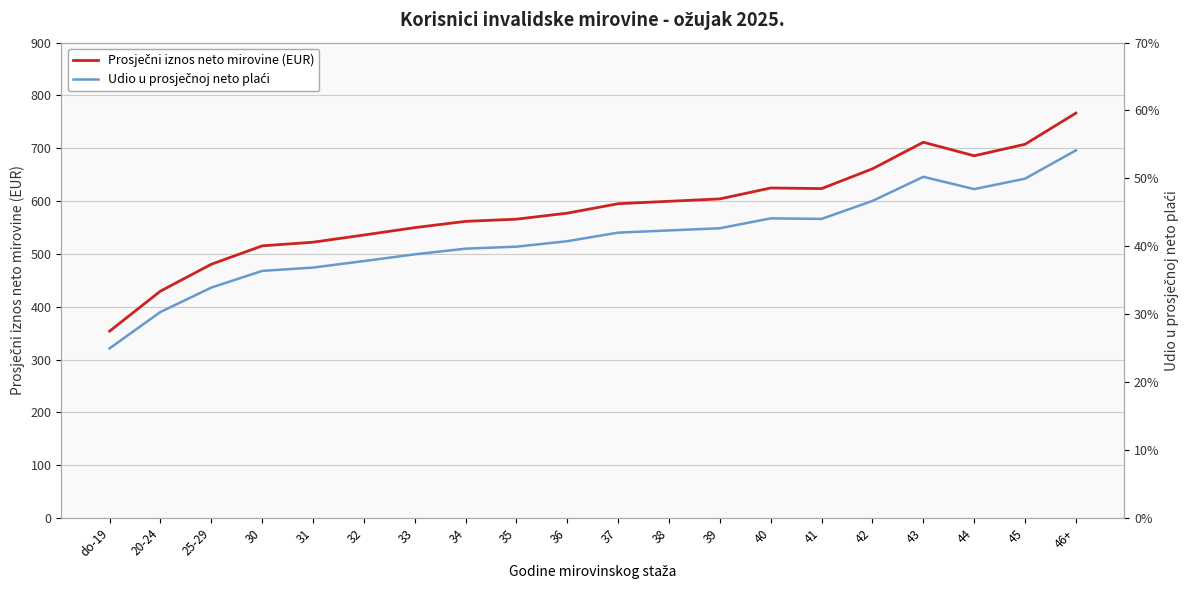

True or false: Udio u prosječnoj neto plaći has a value of 0.2 at 46+.

False